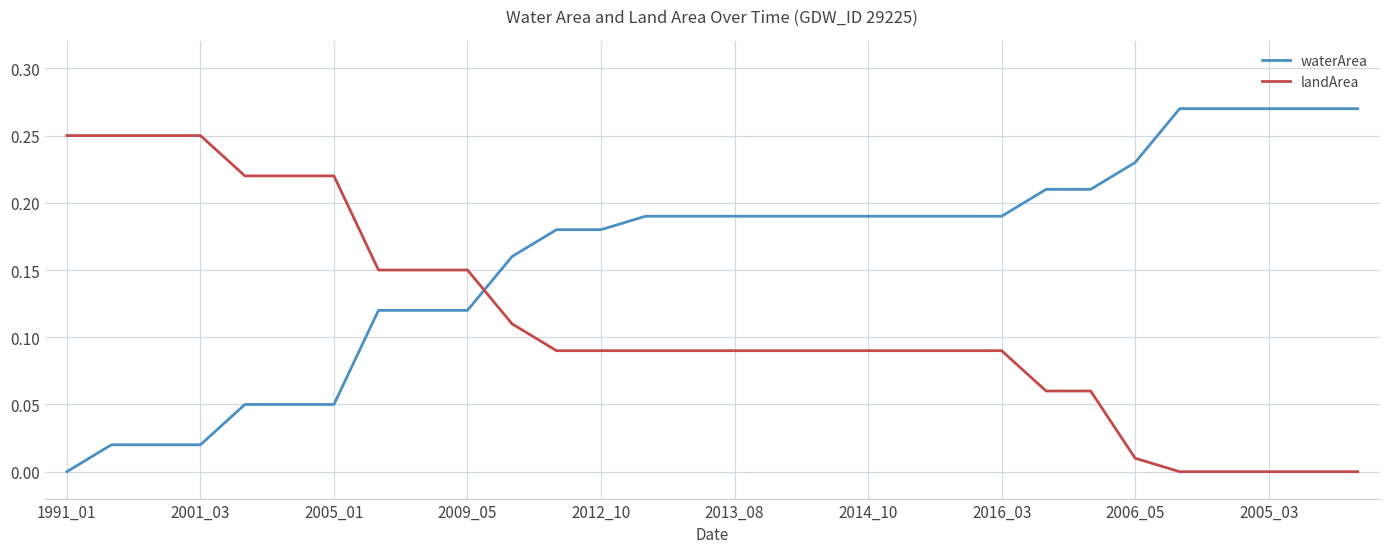

How many times do landArea and waterArea cross each other?

1